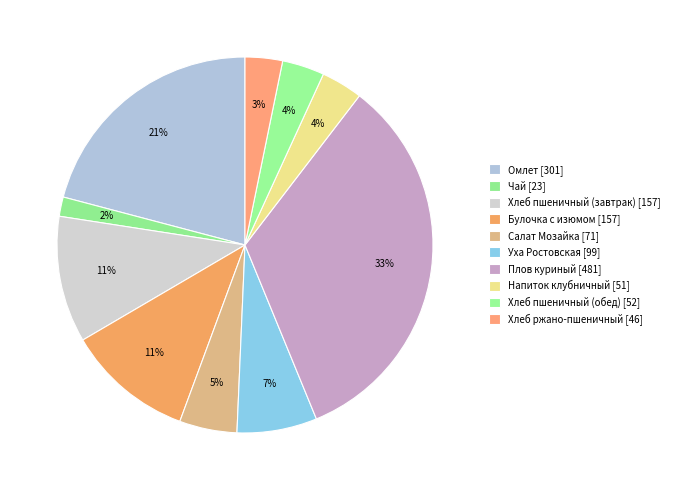

To the nearest percent, what is the average slice percentage?

10%